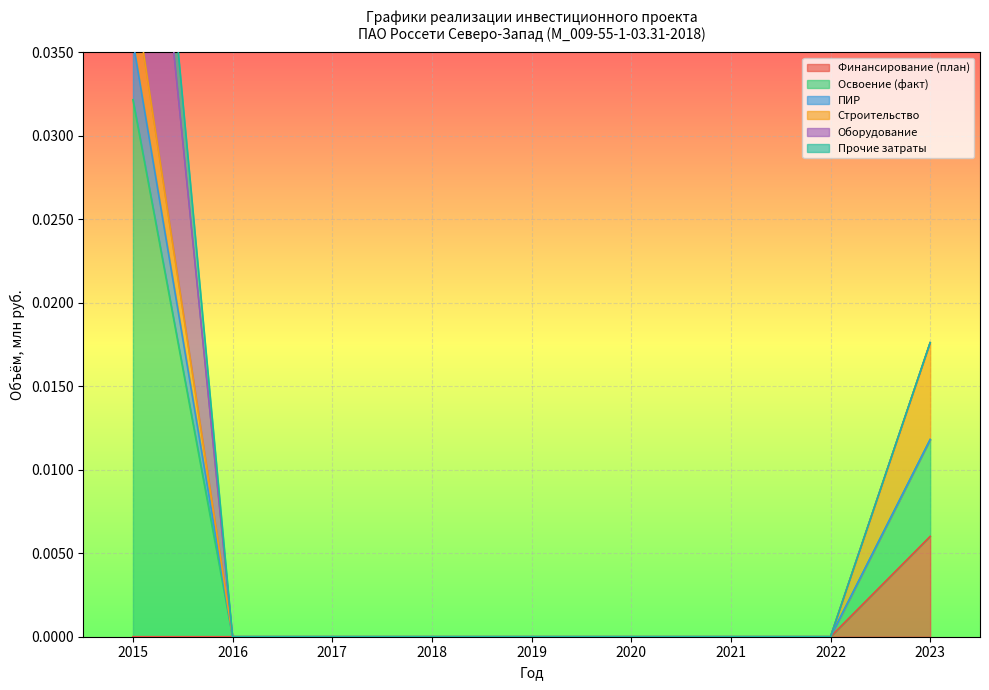

Is it true that ПИР equals 0.0 at 2016?

True